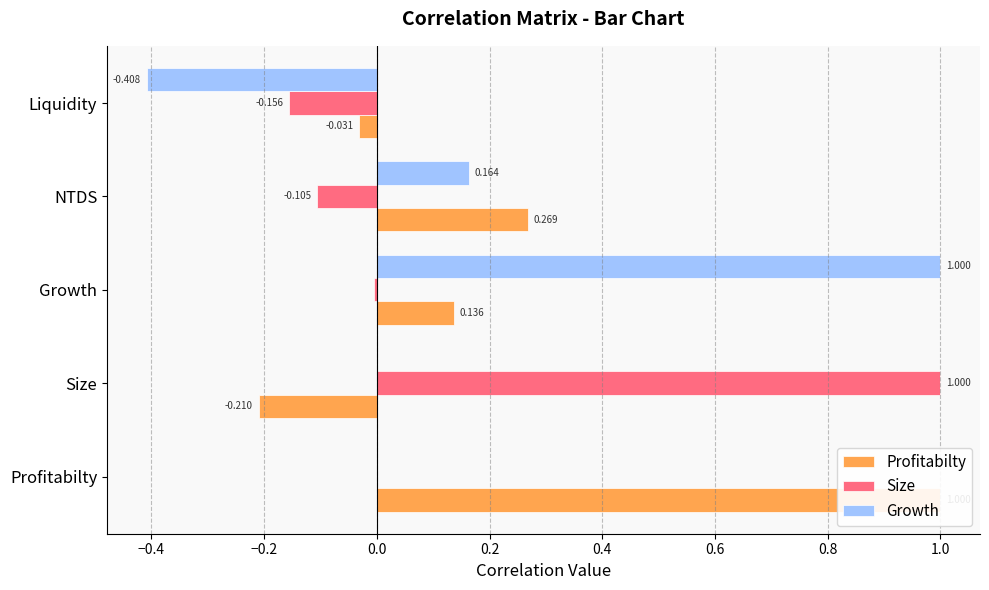

What is the spread (max minus min) of values at Liquidity?

0.4